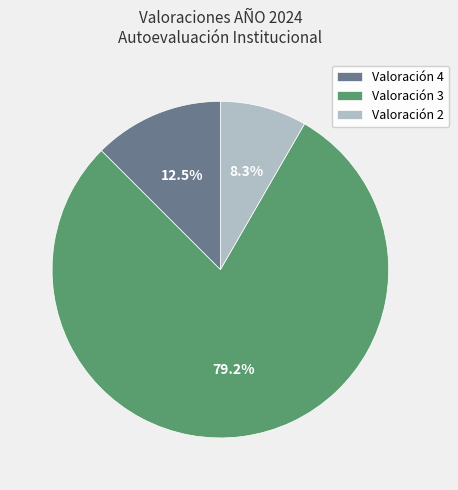

Which slice is the largest?

Valoración 3